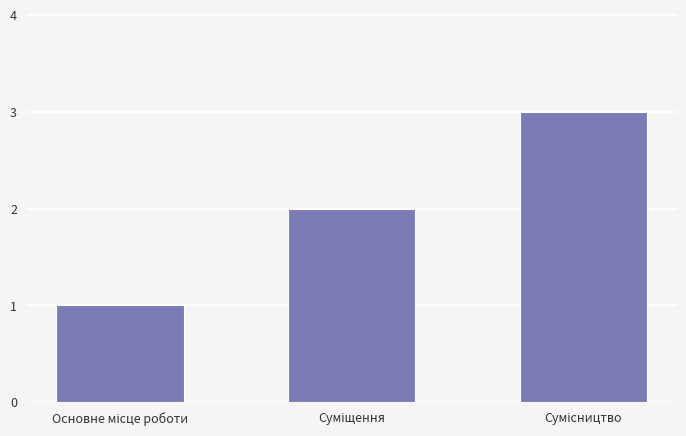

What is the value of the 3rd bar from the left?

3